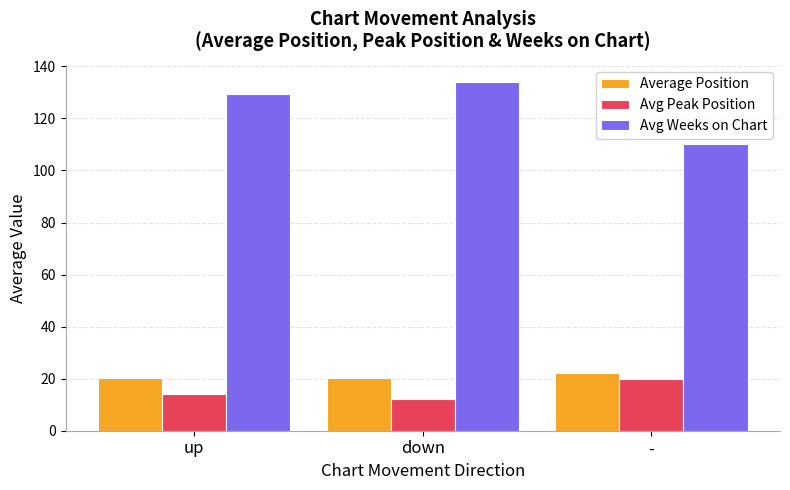

What is the difference between the Avg Weeks on Chart values at - and down?

23.9